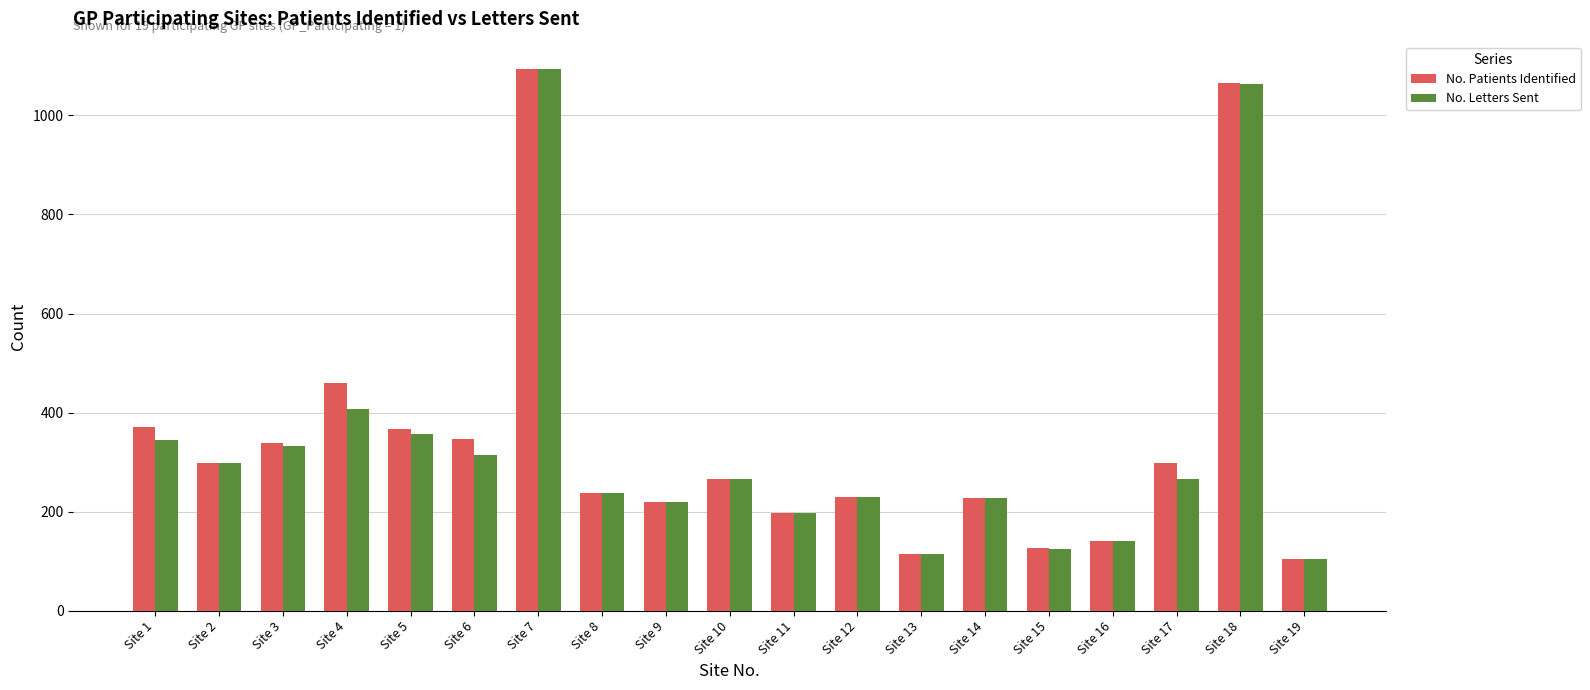

What is the difference between the No. Patients Identified values at Site 1 and Site 15?

243